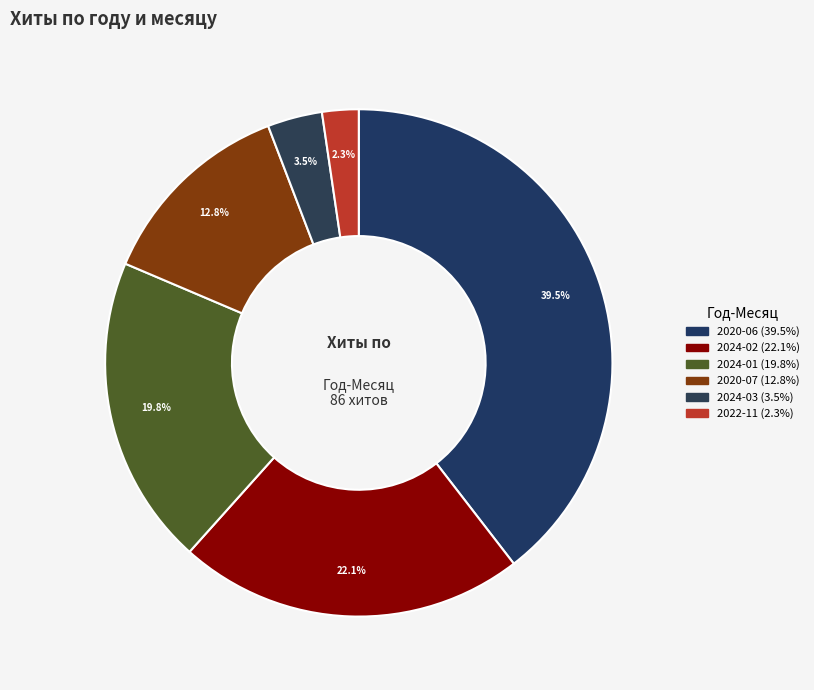

Which category has the biggest portion of the pie?

2020-06 (39.5%)